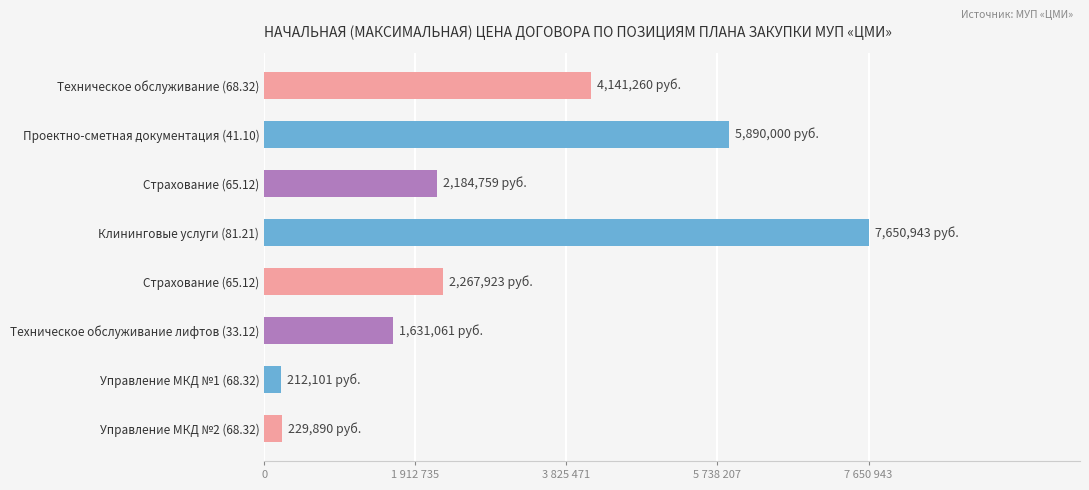

What is the minimum value shown in the chart?

212100.7